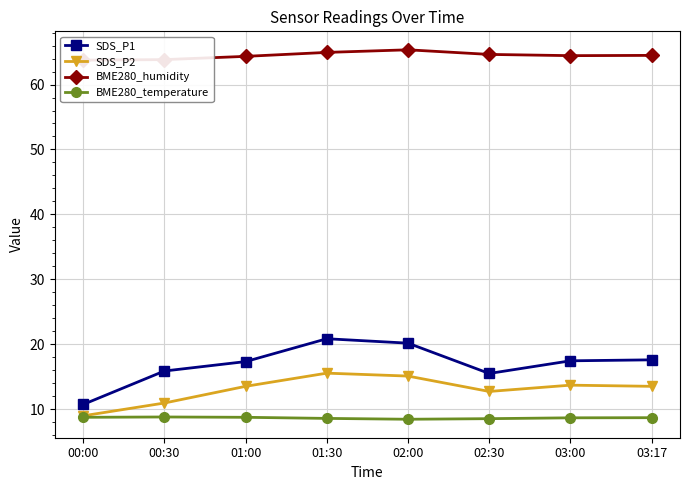

At which label does BME280_humidity first exceed 64?

01:00